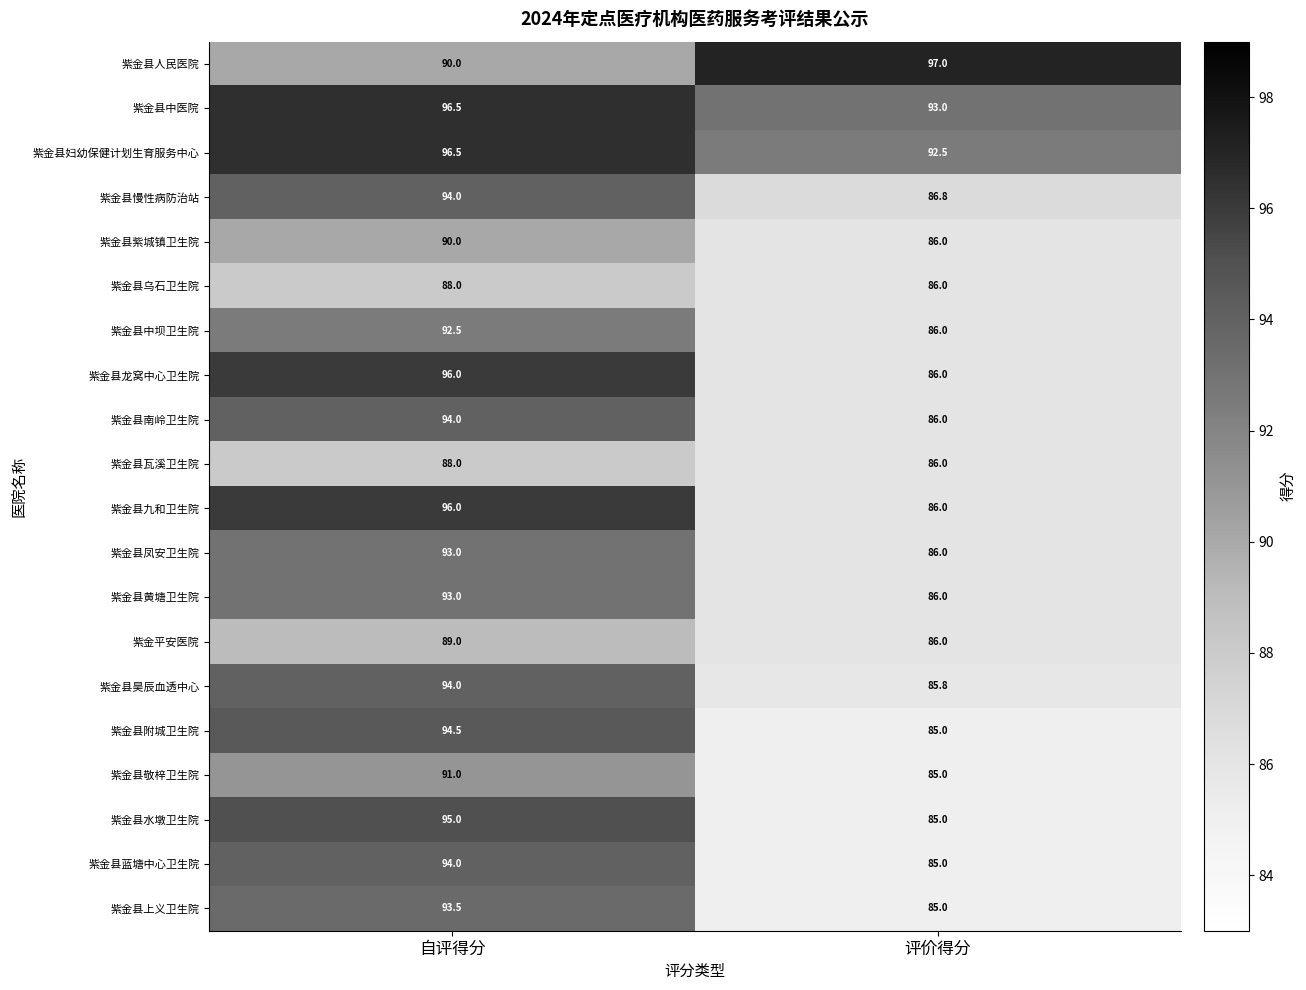

What is the sum of all 紫金县附城卫生院 values?

179.5